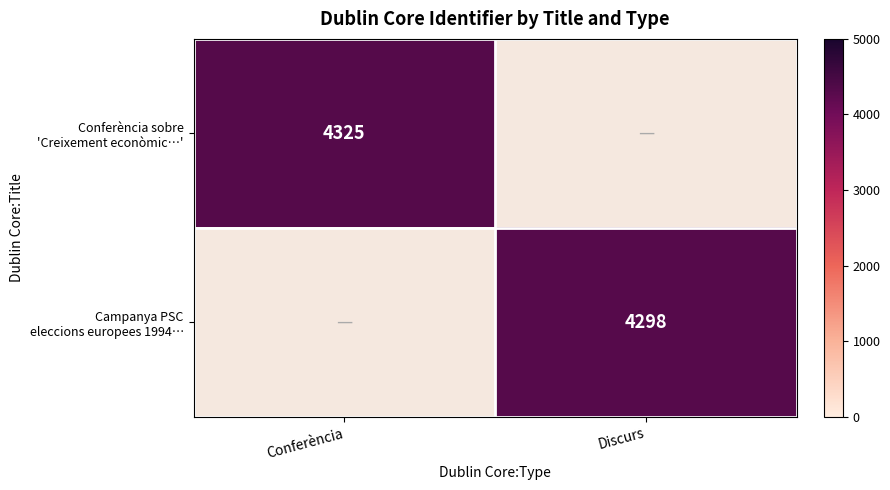

What is the smallest value displayed?

4298.0